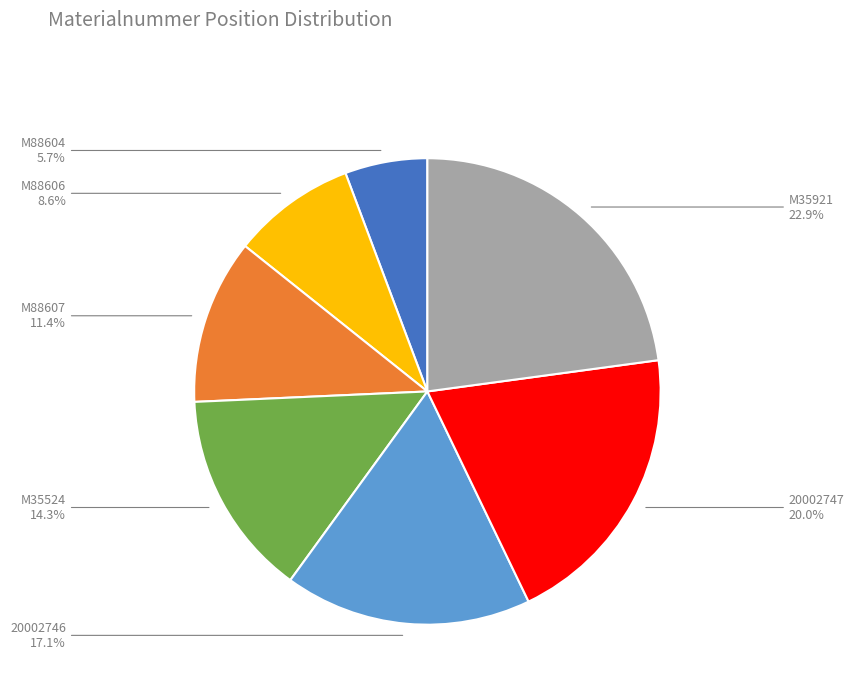

How many segments does this pie chart have?

7